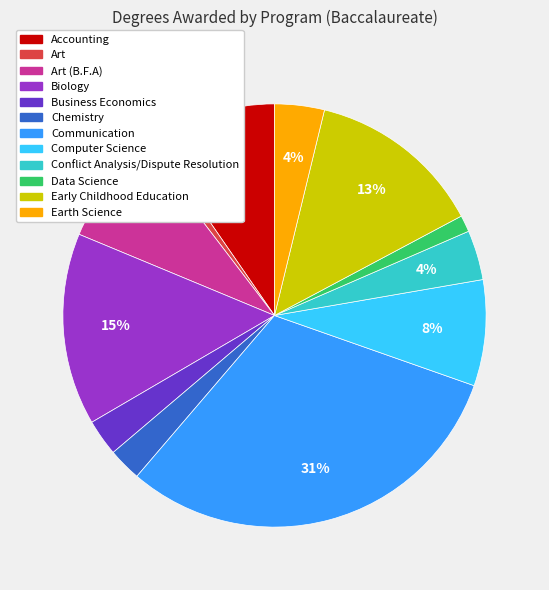

To the nearest percent, what is the difference between the Communication and Earth Science slice percentages?

27%